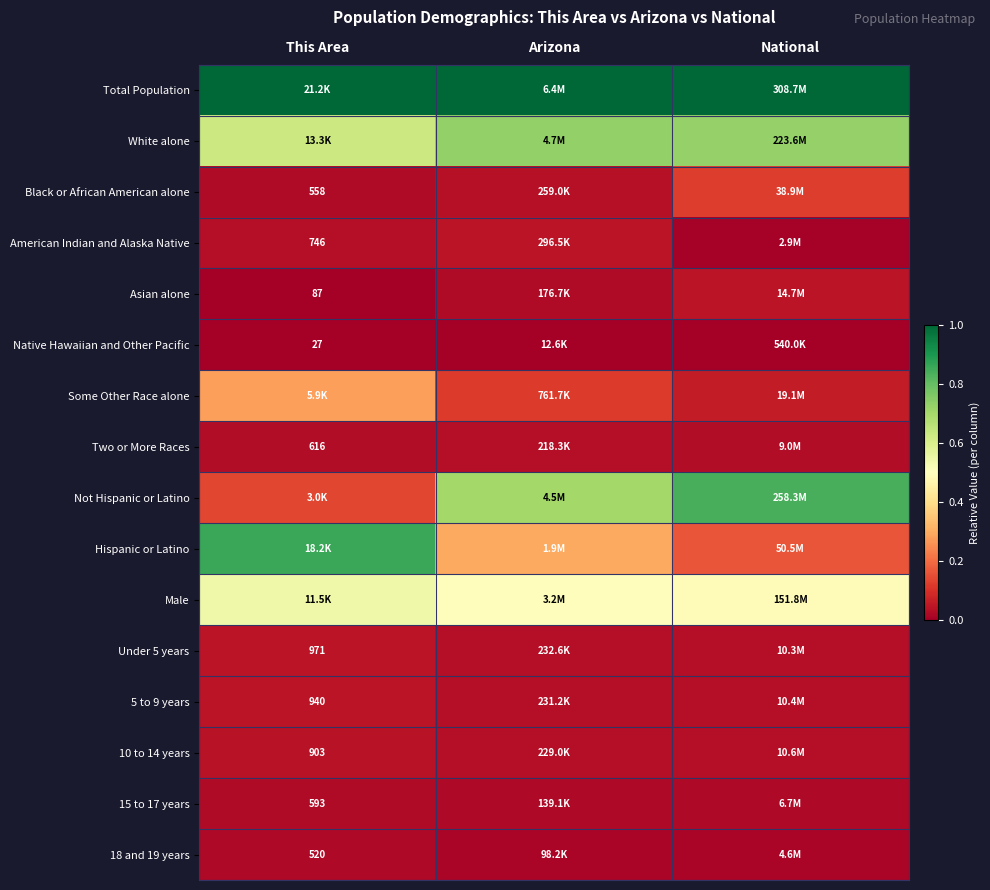

Which series has the largest total across all categories?

Total Population